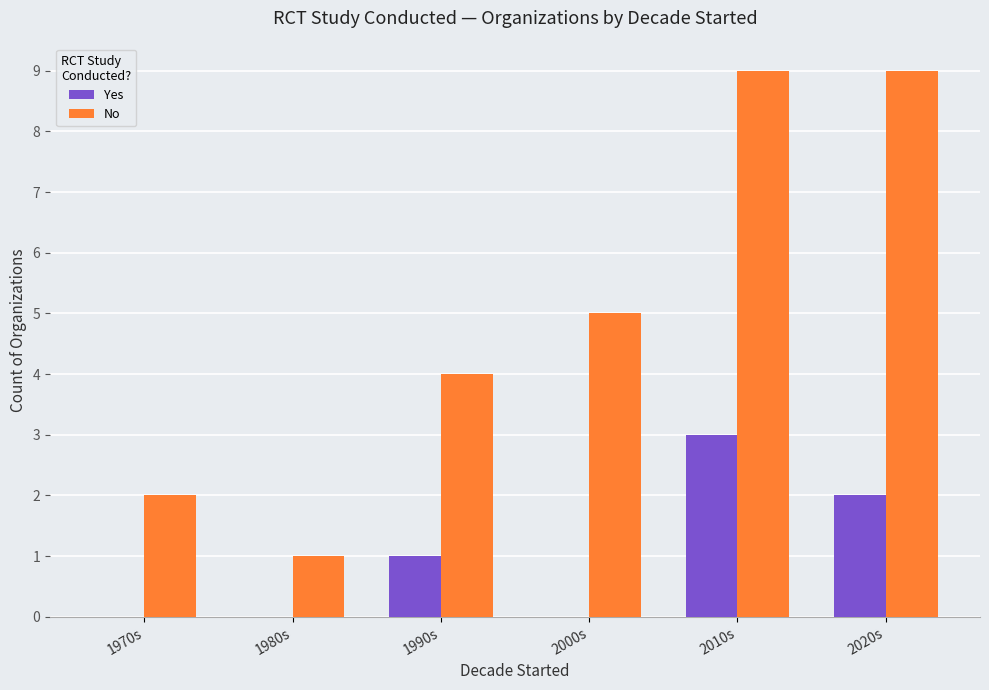

What is the highest value of the No series?

9